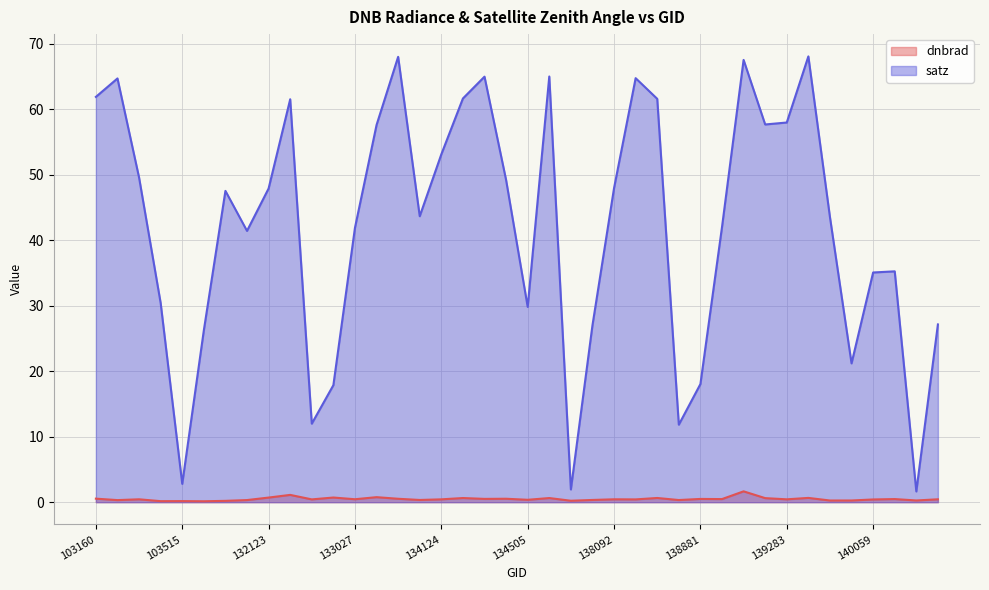

Rank the series at 137715 from lowest to highest value.

dnbrad, satz